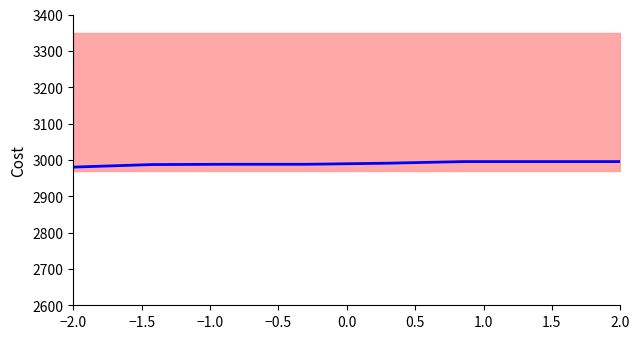

The chart shows a value of 2023.9 at −0.5. True or false?

False